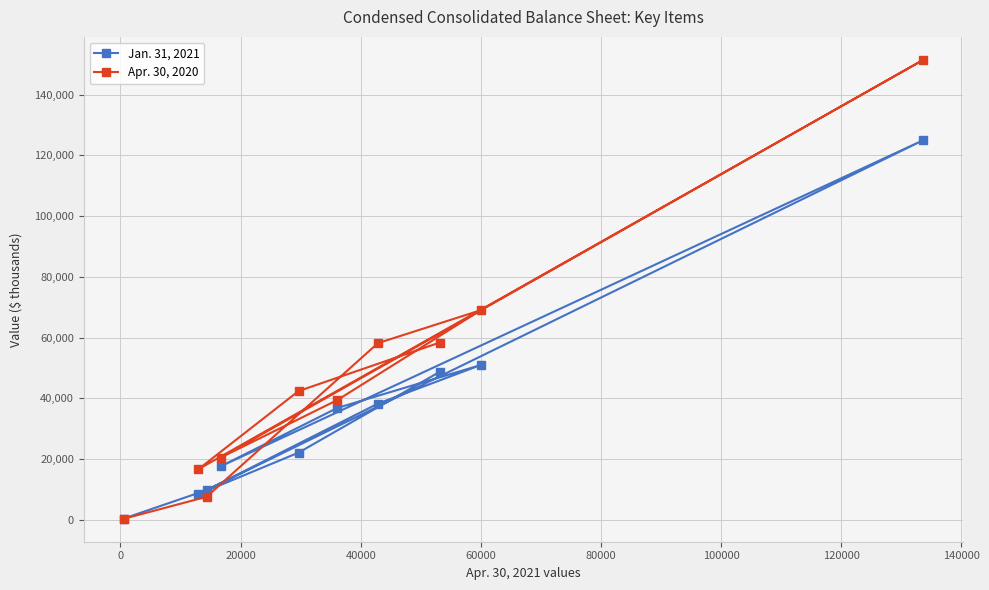

How many times do Jan. 31, 2021 and Apr. 30, 2020 cross each other?

1